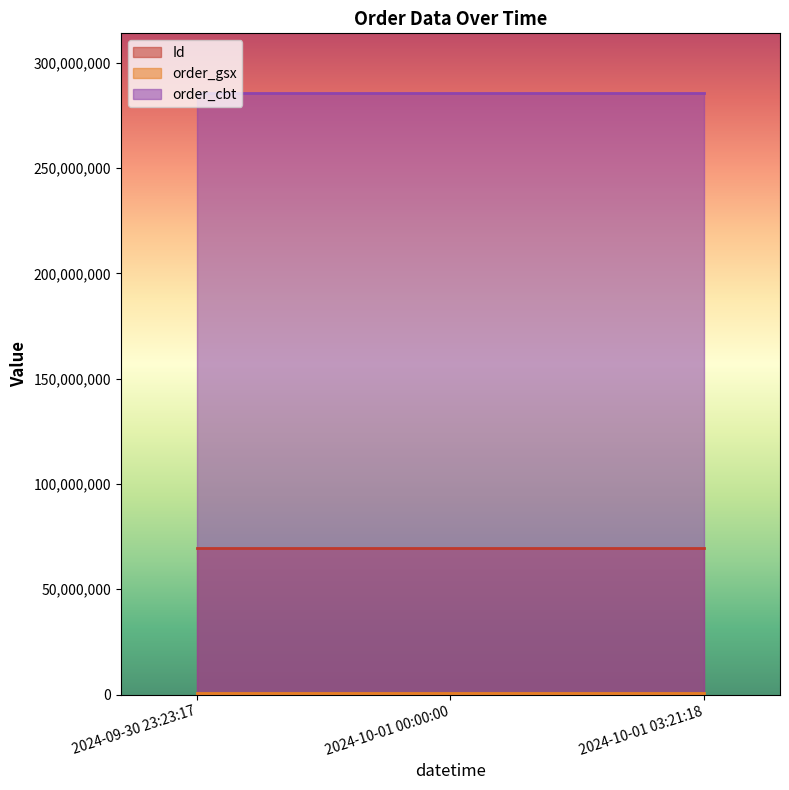

At how many categories does at least one series exceed 234889721?

3